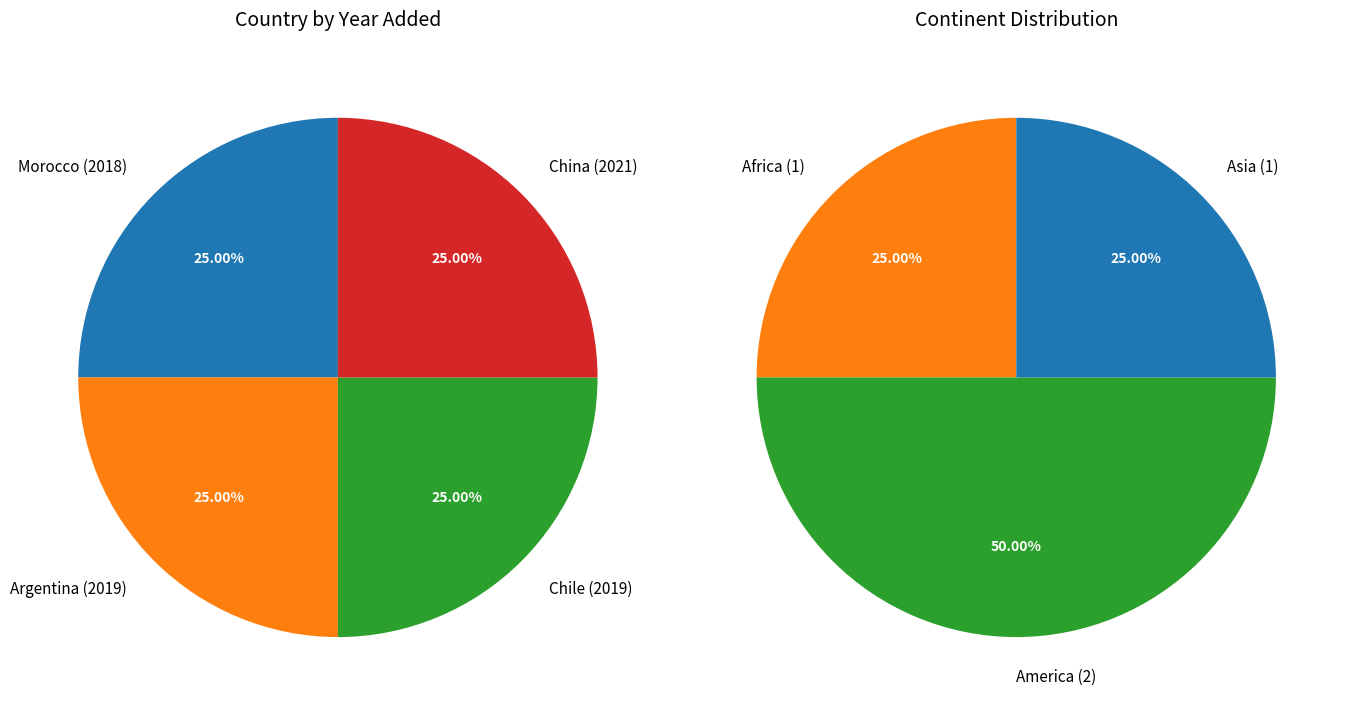

What percentage is NOT represented by Argentina (2019)?

75.0%